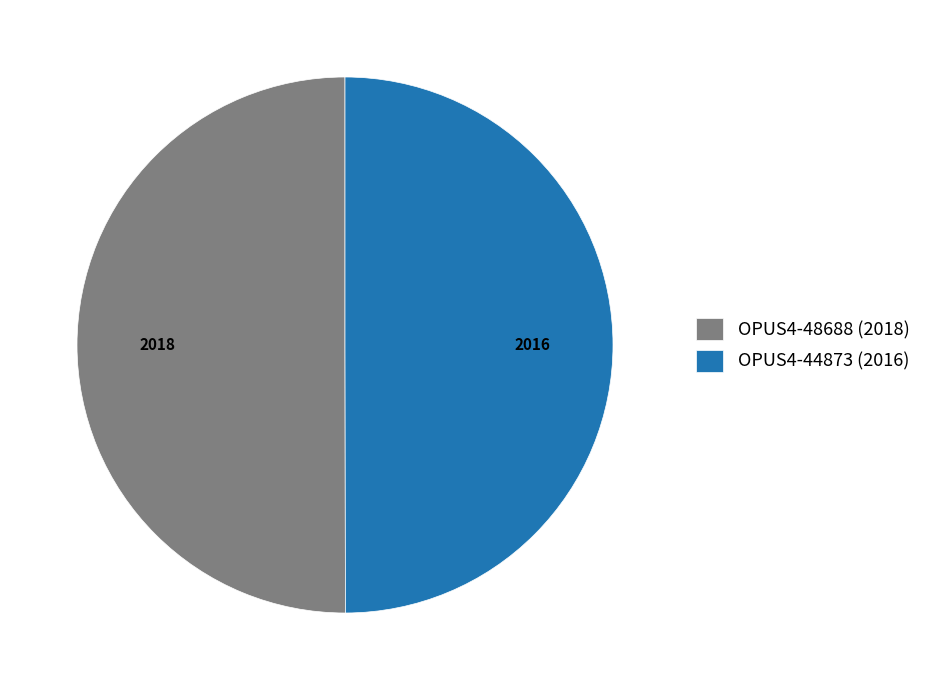

Combined, do OPUS4-48688 (2018) and OPUS4-44873 (2016) account for over 50%?

Yes